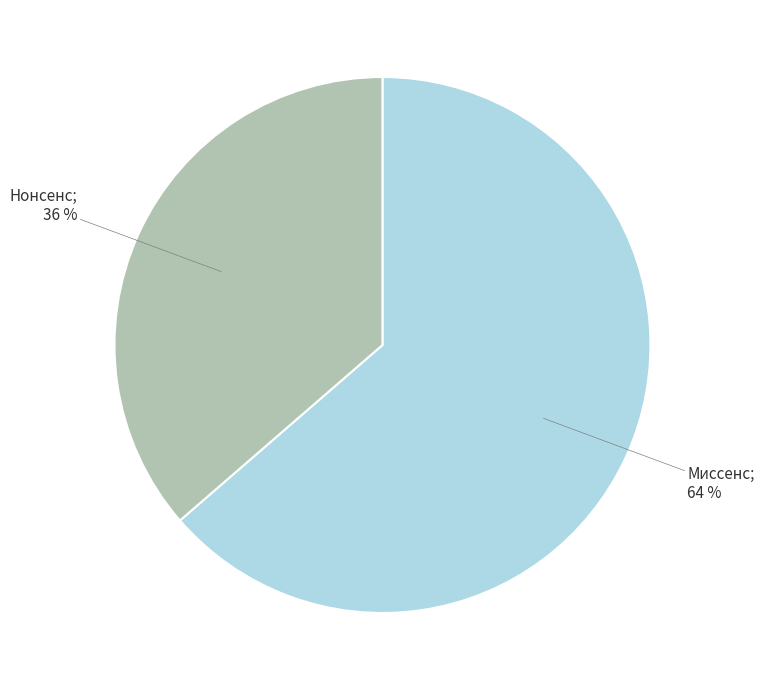

To the nearest percent, what is the average slice percentage?

50%